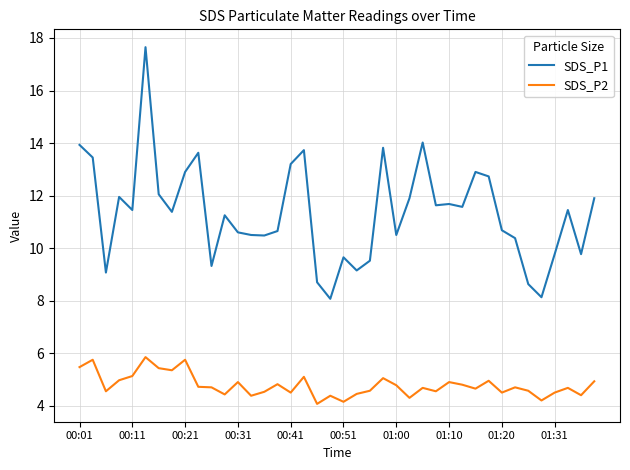

Which series has the largest total across all categories?

SDS_P1